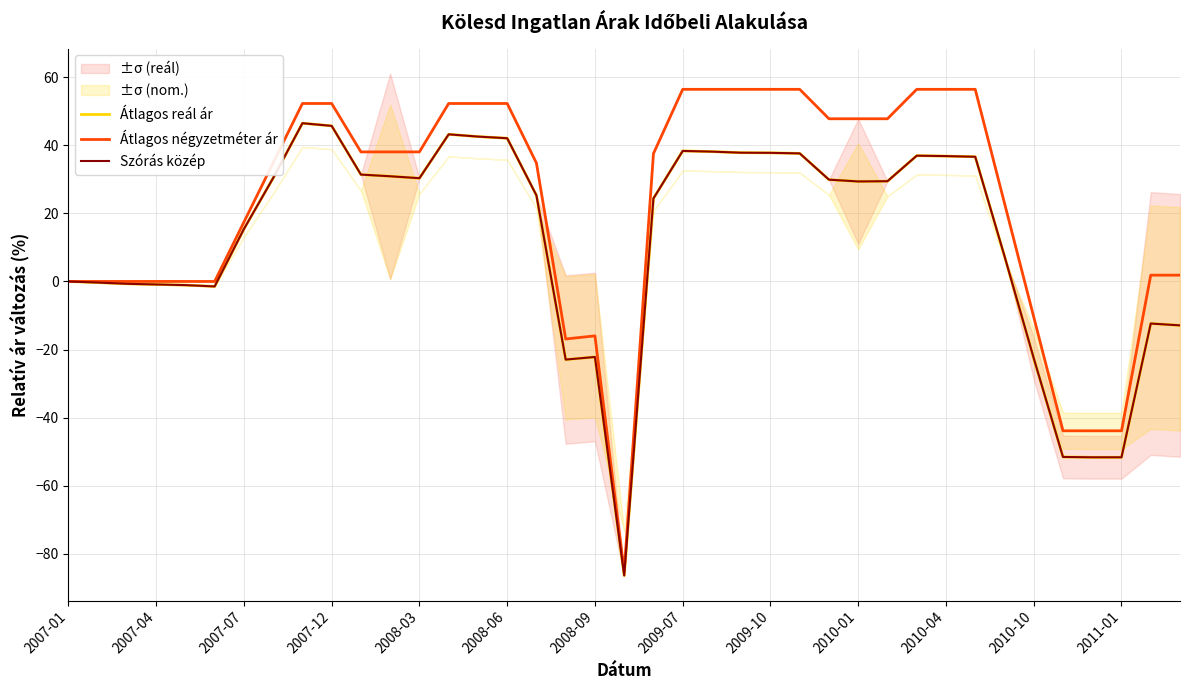

What is the highest value of the Átlagos négyzetméter ár series?

56.4